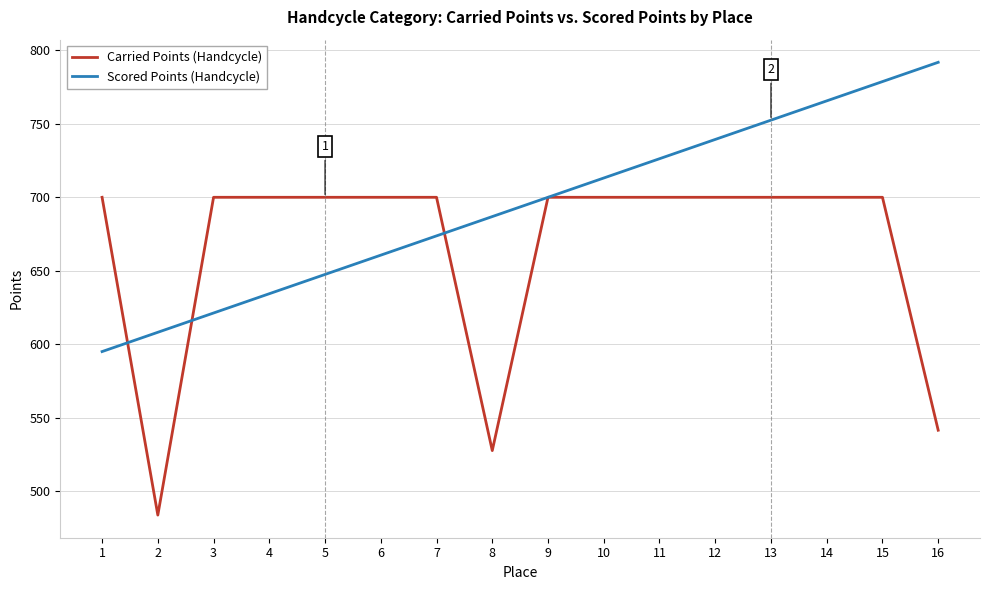

The Carried Points (Handcycle) series shows 1146.7 at 14. True or false?

False